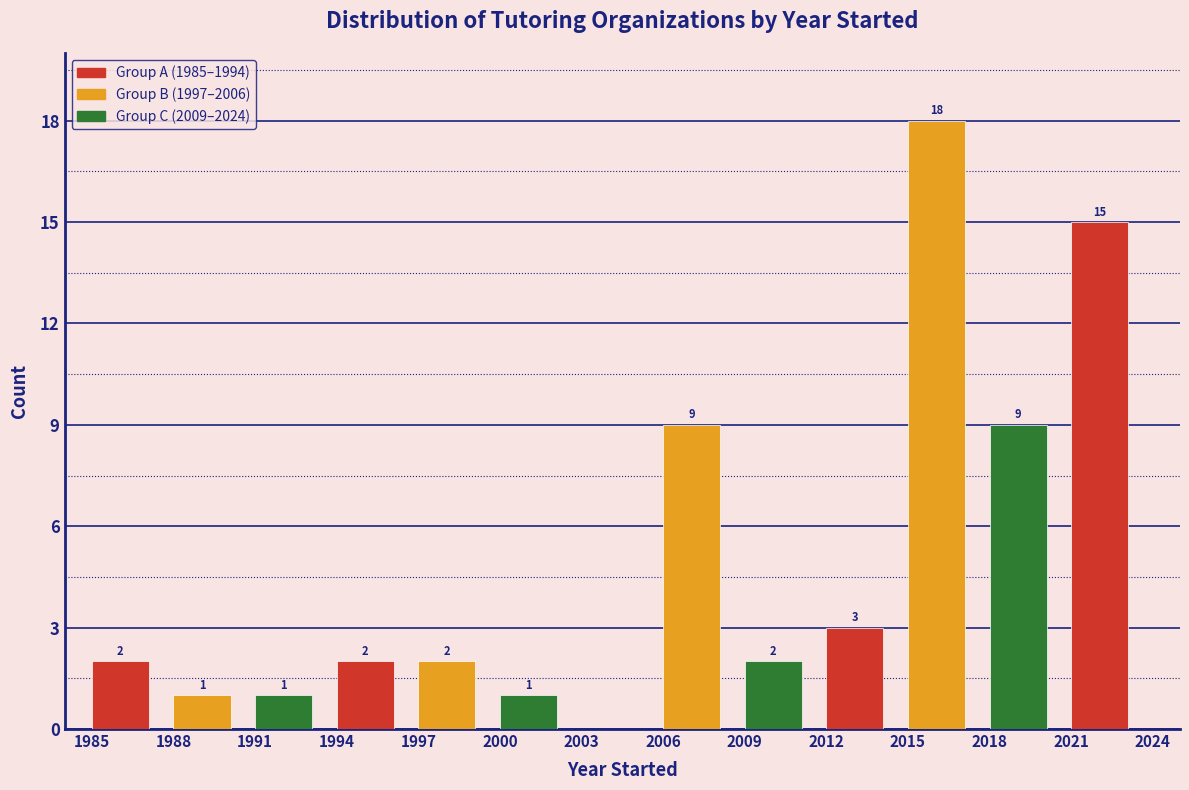

Over which range of the x-axis is the bar tallest?

2015 to 2018